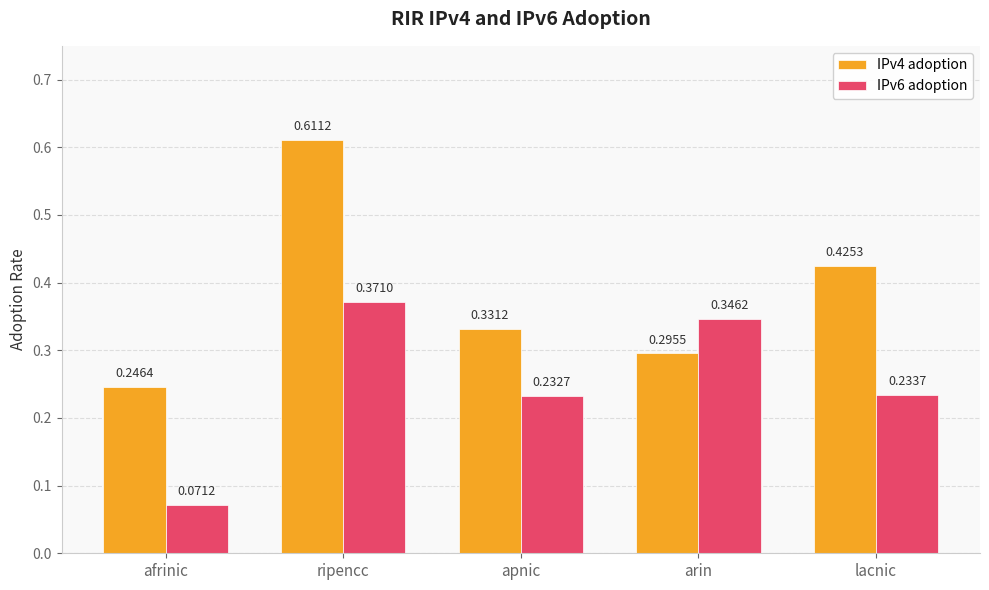

True or false: IPv4 adoption has a value of 0.7 at lacnic.

False